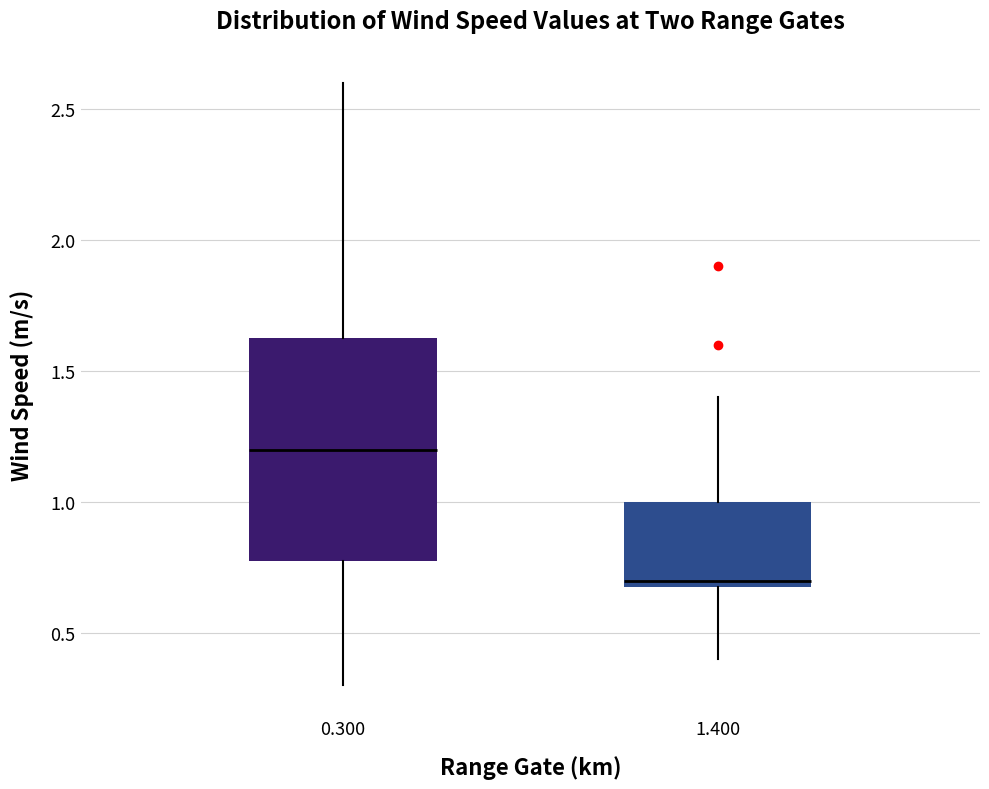

Comparing the boxes themselves (not the whiskers), which one is the tallest?

0.300